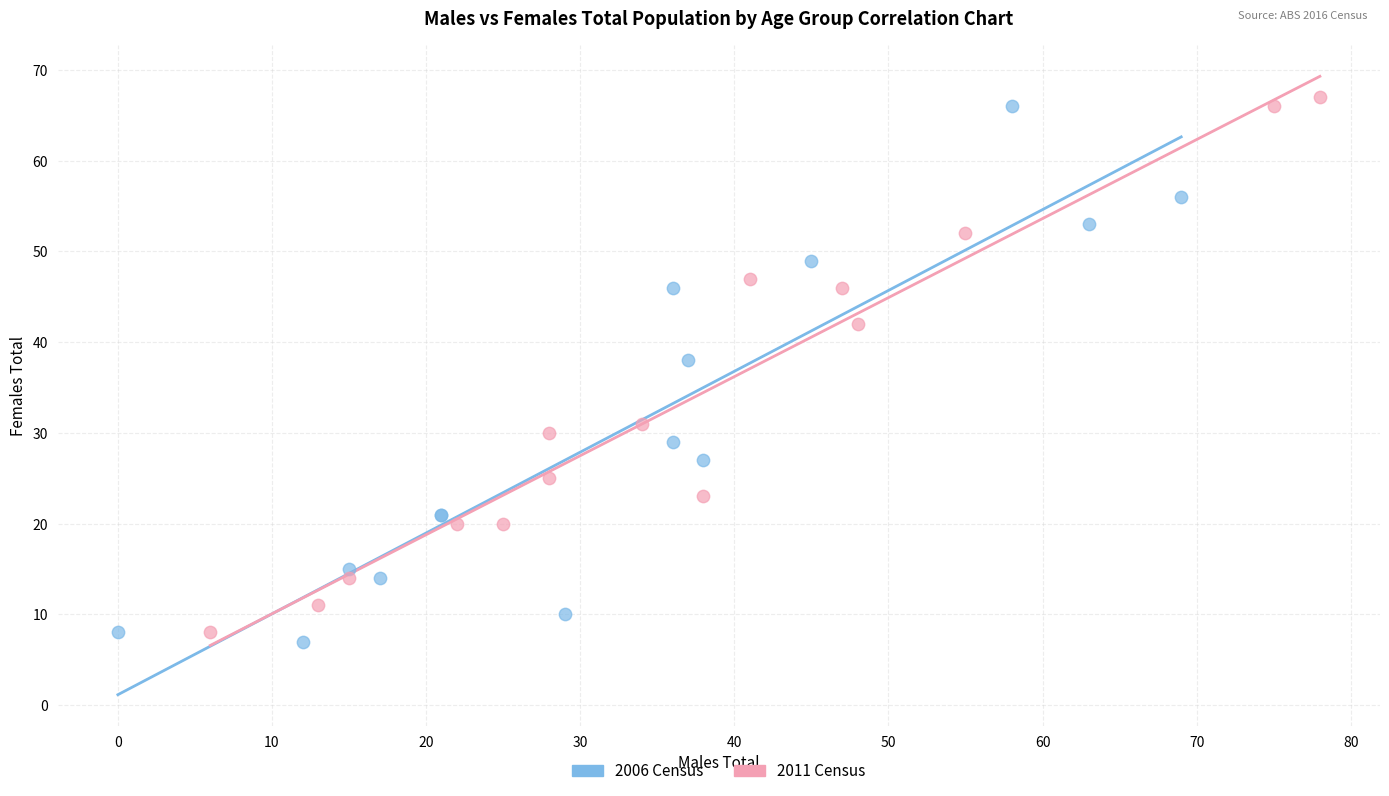

What are all the series names shown in the legend?

2006 Census, 2011 Census